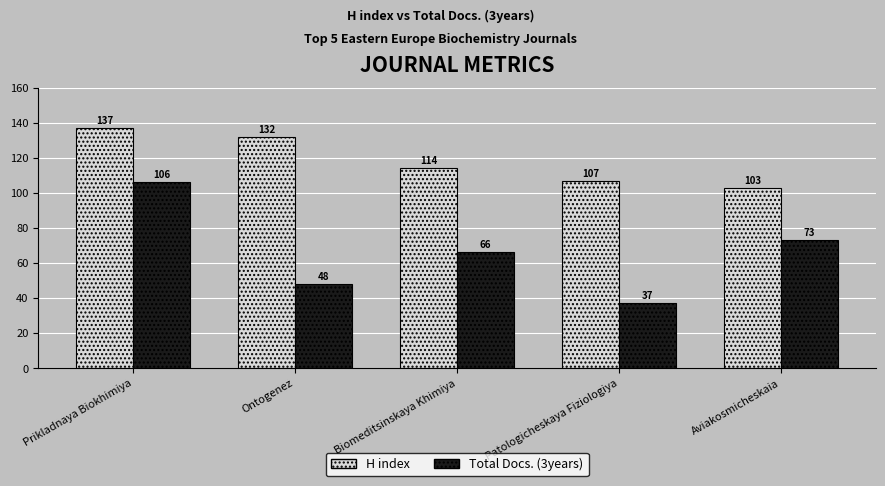

Rank the series at Aviakosmicheskaia from lowest to highest value.

Total Docs. (3years), H index